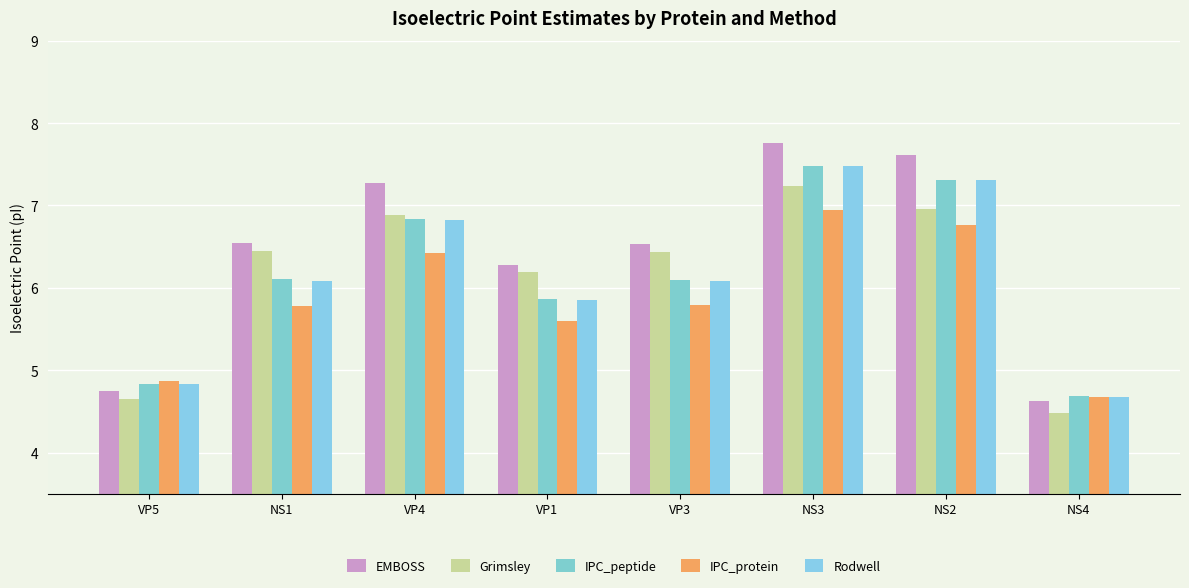

What is the difference between the highest and lowest values at NS2?

0.8